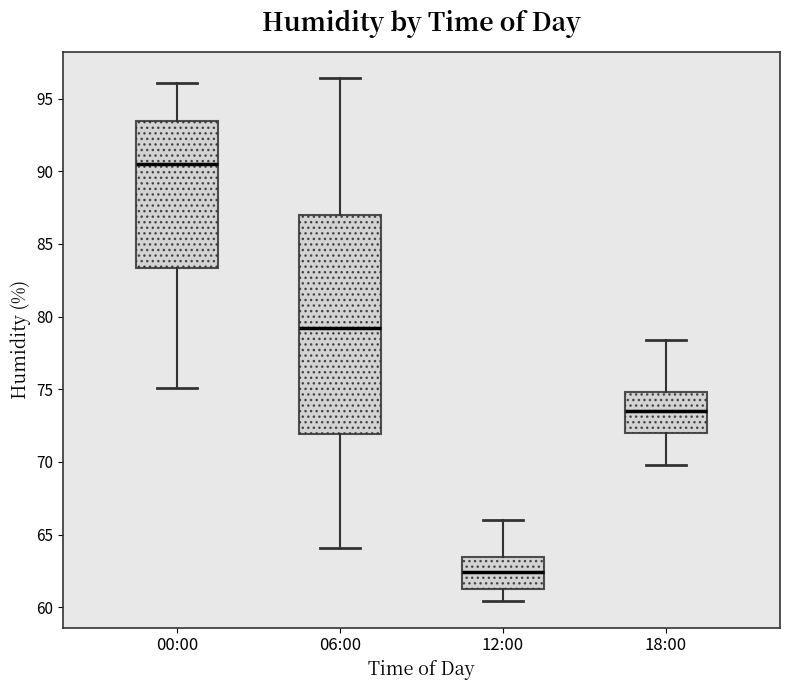

Reading left to right, transcribe this box plot: for each box, give where its median line is, the range the box spans, and where its two whiskers end, as read against the y-axis. The values are not printed on the chart, so give them approximately, as read against the axis.

00:00: median 90.5, box 83.5 to 93.5, whiskers 75.0 to 96.0
06:00: median 79.0, box 72.0 to 87.0, whiskers 64.0 to 96.5
12:00: median 62.5, box 61.5 to 63.5, whiskers 60.5 to 66.0
18:00: median 73.5, box 72.0 to 75.0, whiskers 70.0 to 78.5